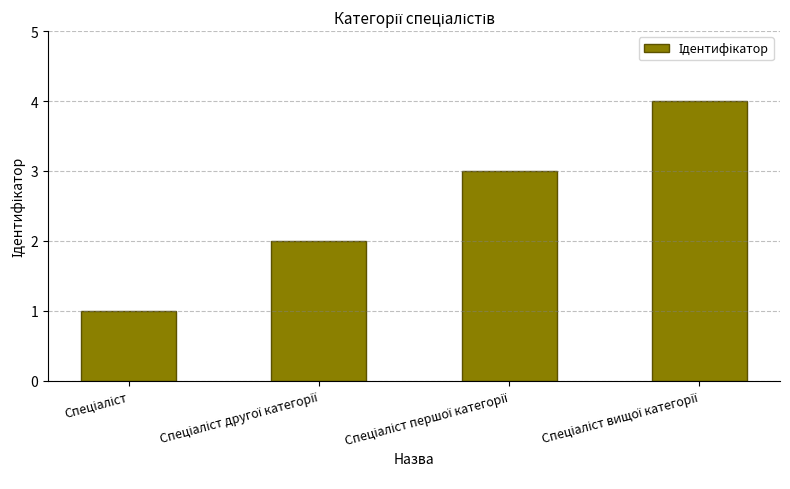

How many series are shown in this chart?

1